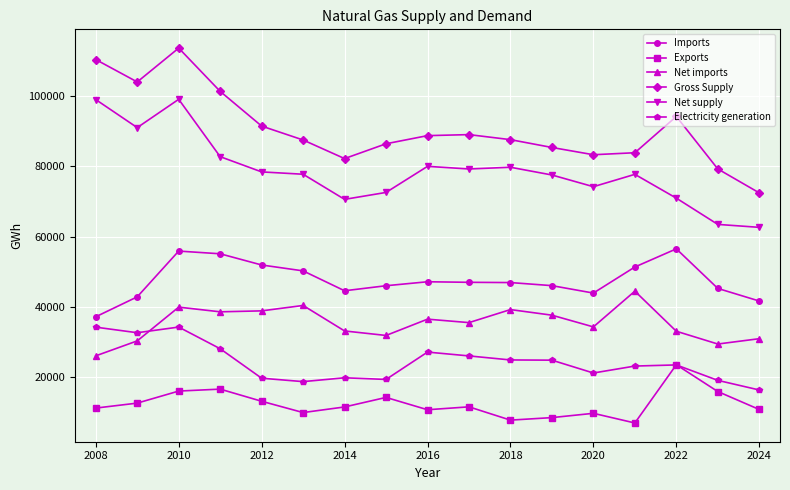

What is the minimum value shown in the chart?

6889.0